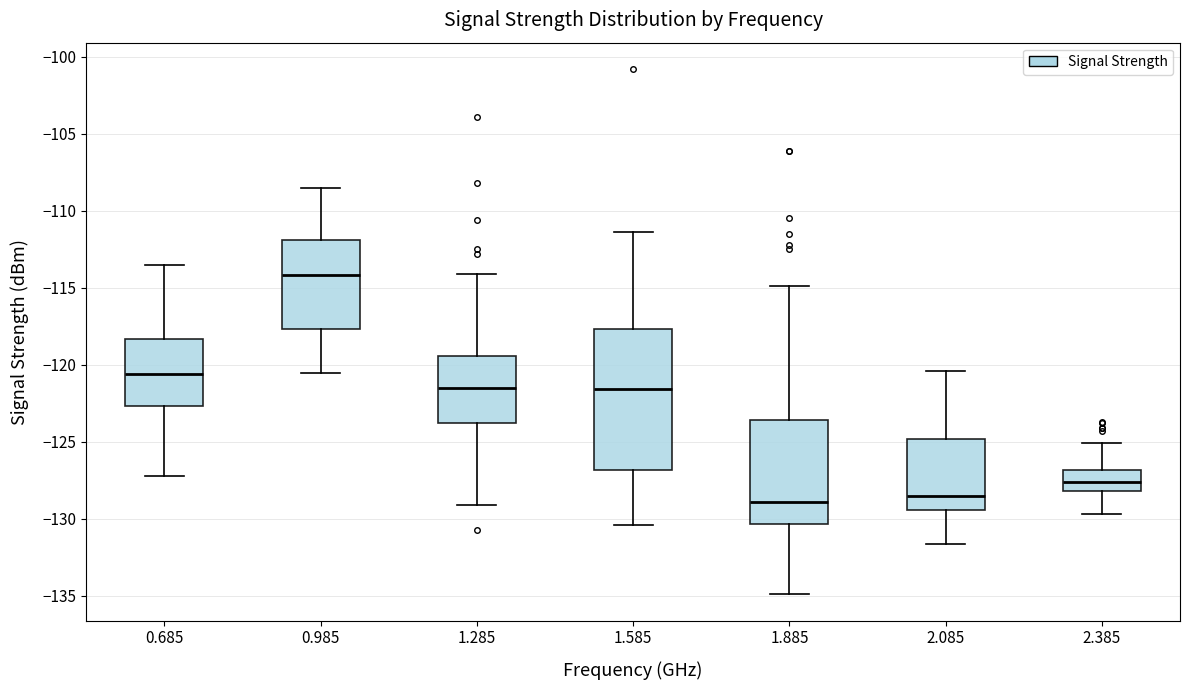

Where does the median line of the box at x = 0.685 sit on the y-axis? The values are not printed on the chart, so give them approximately, as read against the axis.

-120.5